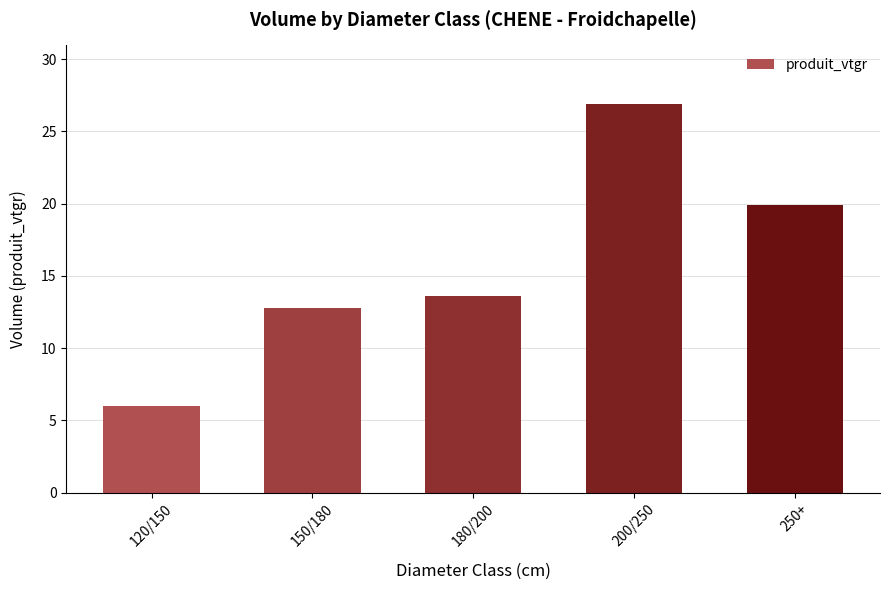

What is the label of the 5th bar from the right?

120/150